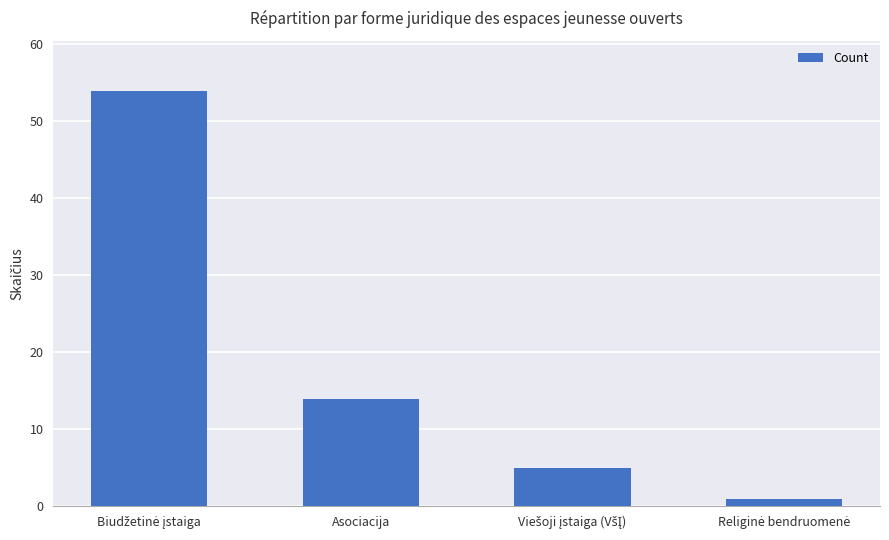

How many series are shown in this chart?

1